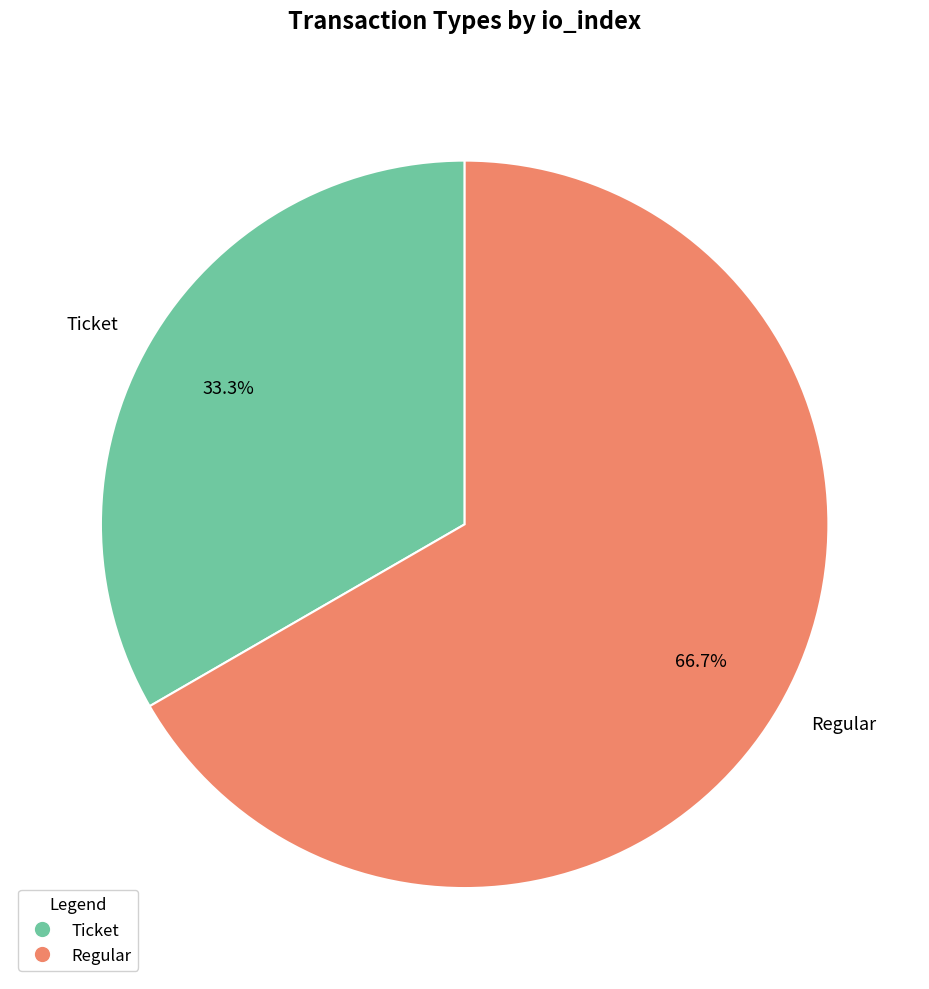

Is there a majority slice in this chart?

Yes